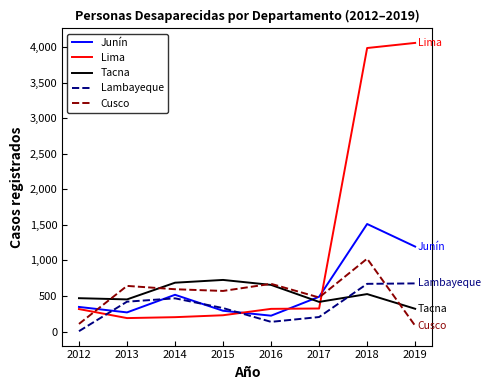

How many intersections are there between Cusco and Tacna?

4